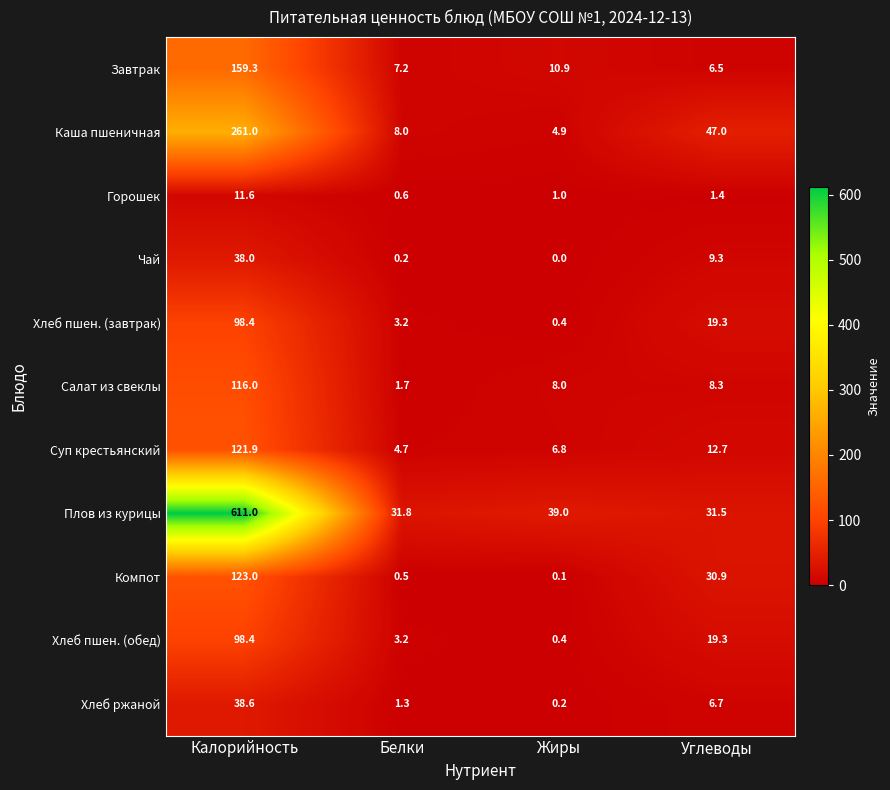

What value does the Горошек series have at Углеводы?

1.4